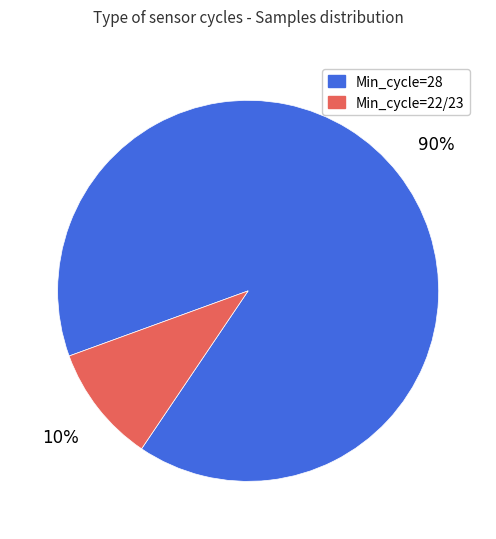

Does any single category account for the majority?

Yes